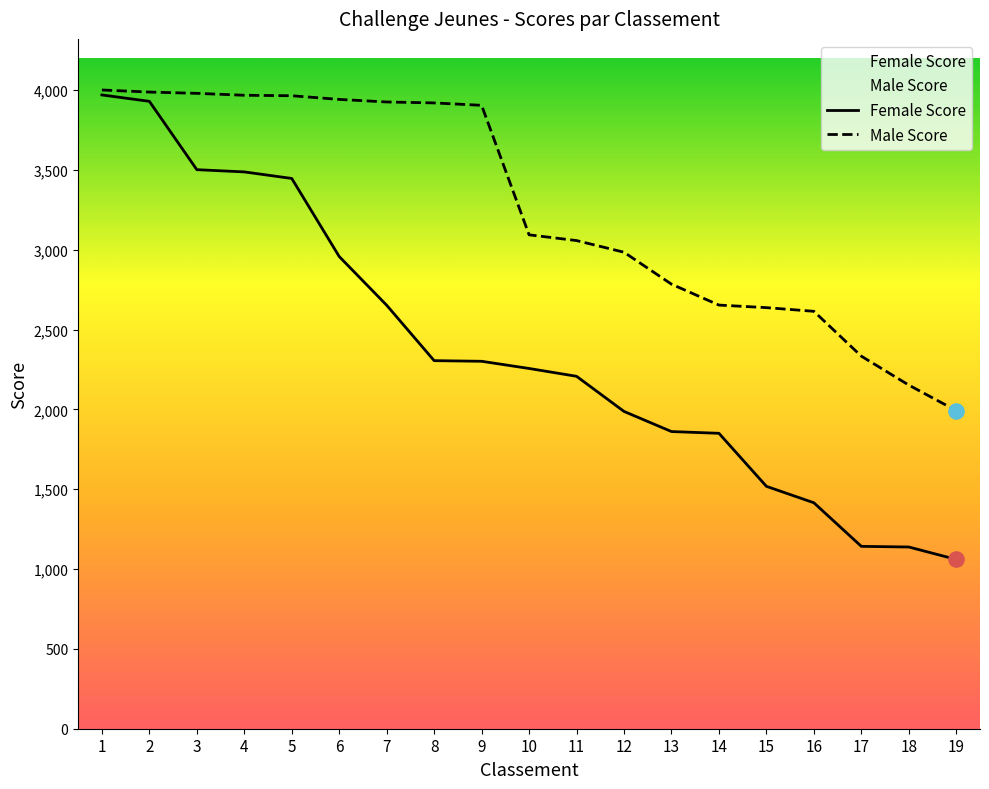

Which series contains the highest Y value?

Male Score